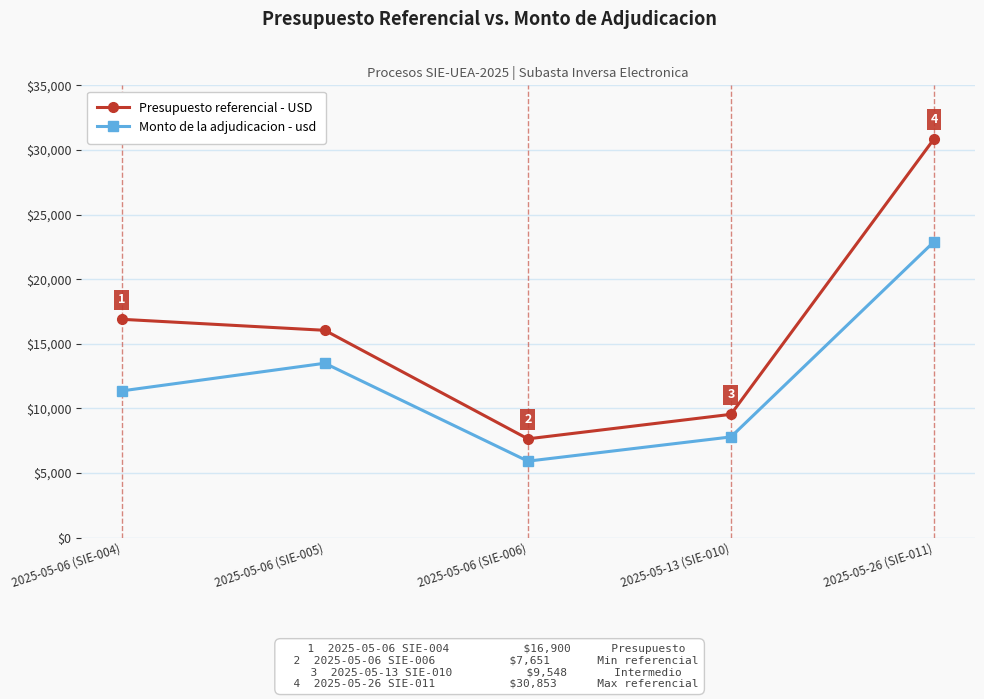

What is the highest value of the Monto de la adjudicacion - usd series?

22899.0